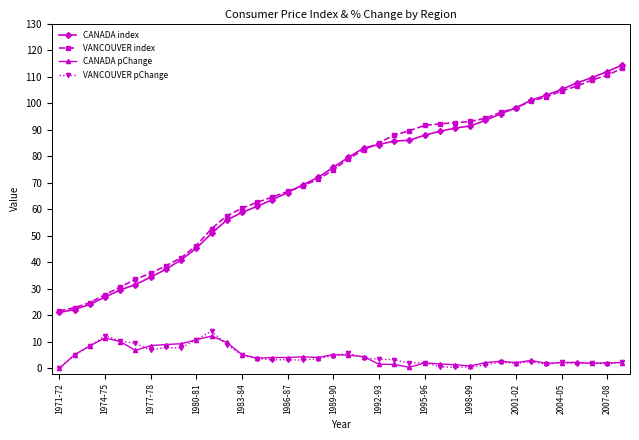

What is the greatest value displayed?

114.4